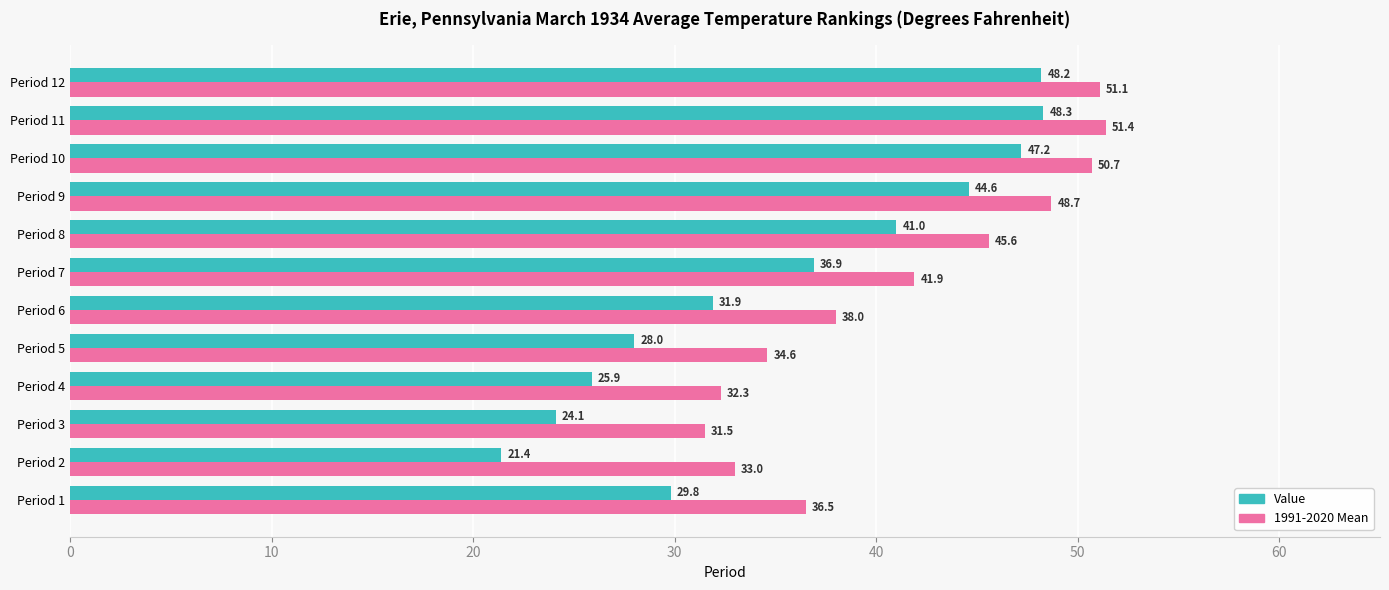

What is the sum of the Value values at Period 6 and Period 10?

79.1